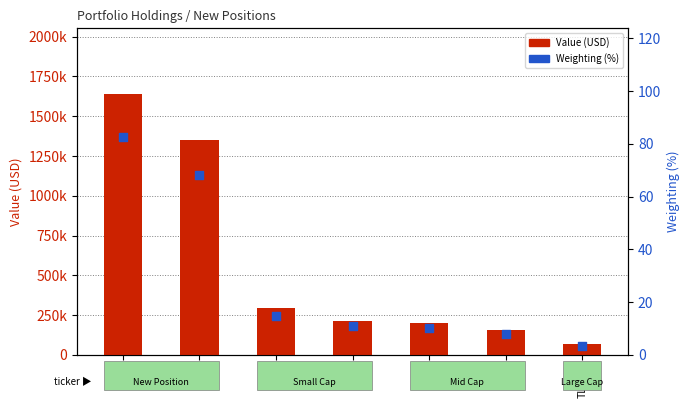

At which category is the sum across all series the highest?

LHX